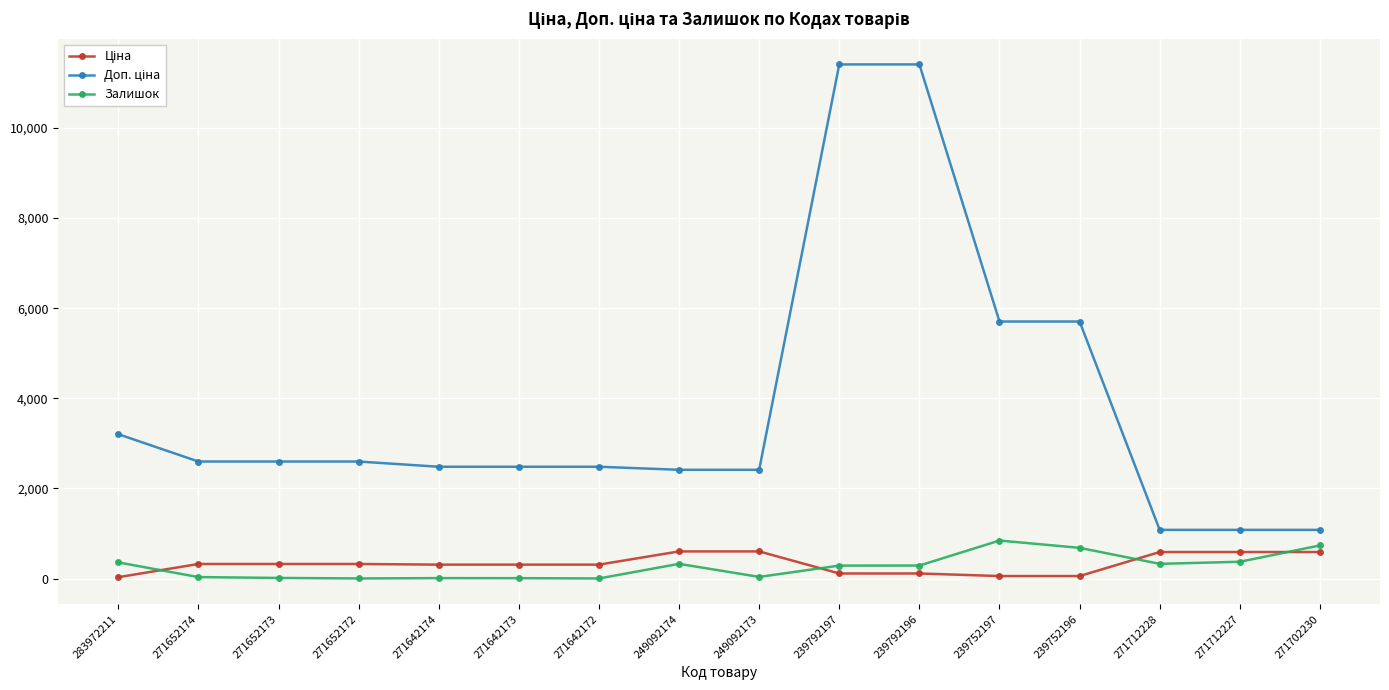

What is the maximum value shown in the chart?

11410.0